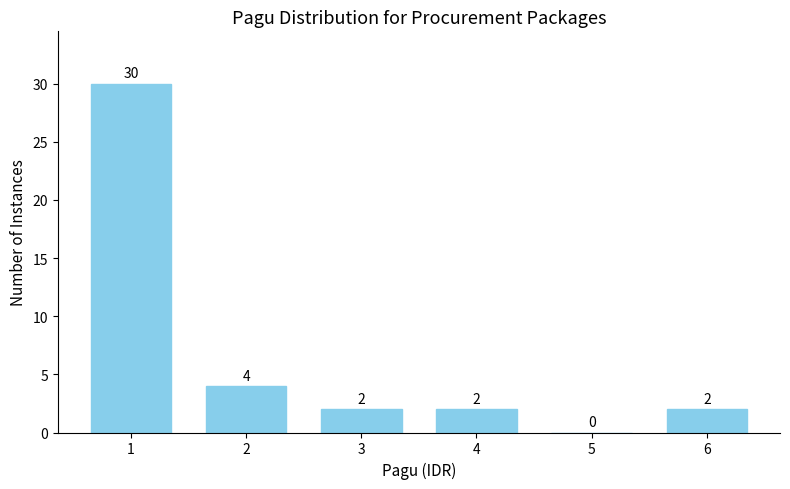

Reading left to right, extract all data points from this chart.

1=30	2=4	3=2	4=2	5=0	6=2